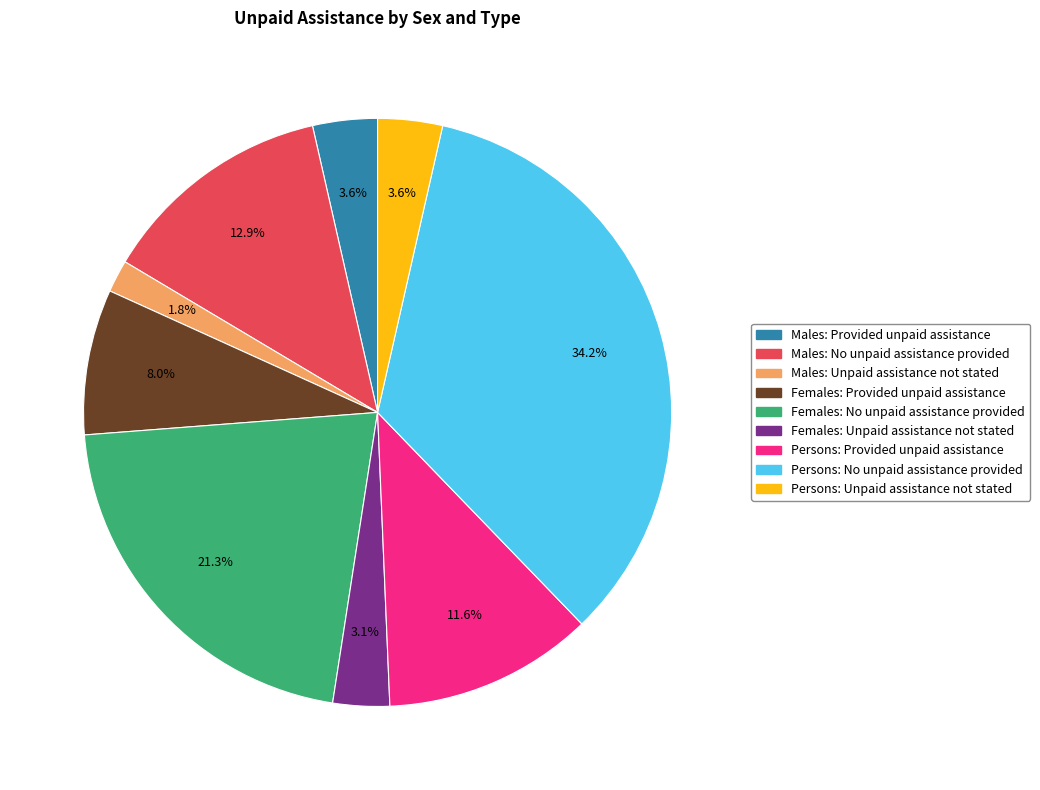

Is Persons: Provided unpaid assistance the majority of the pie?

No